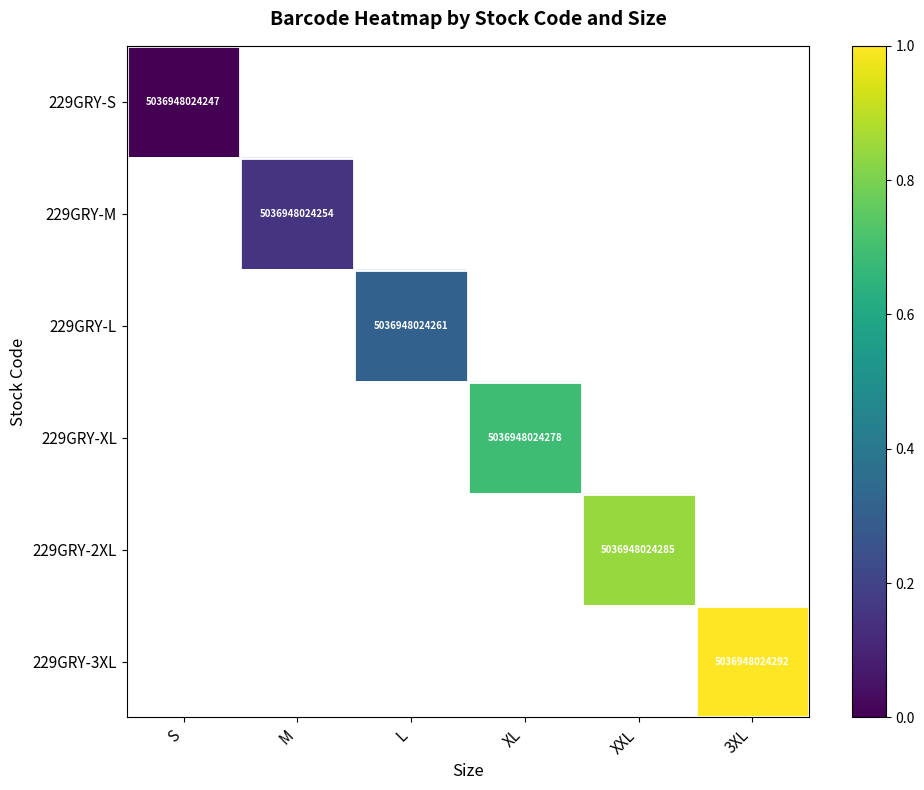

Is it true that 229GRY-2XL equals 5036948024285 at XXL?

True